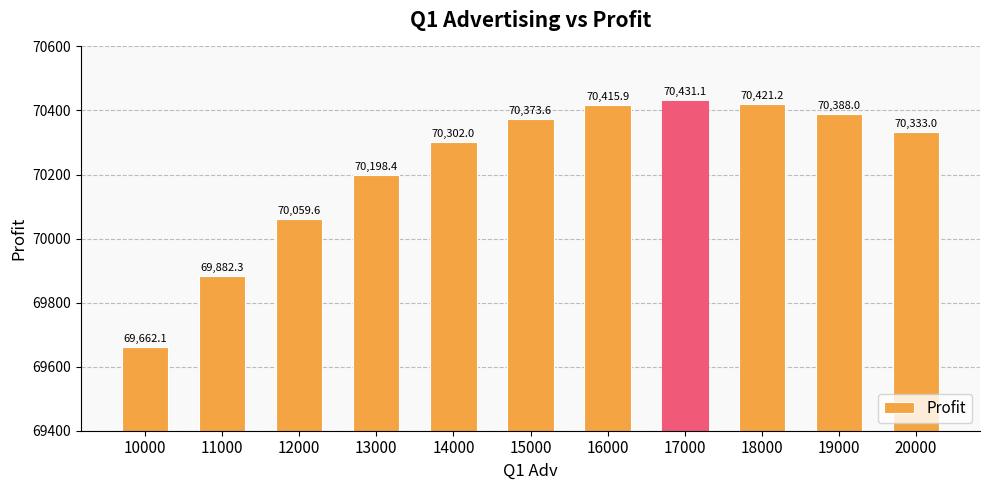

Where does the data first go above 70333?

15000